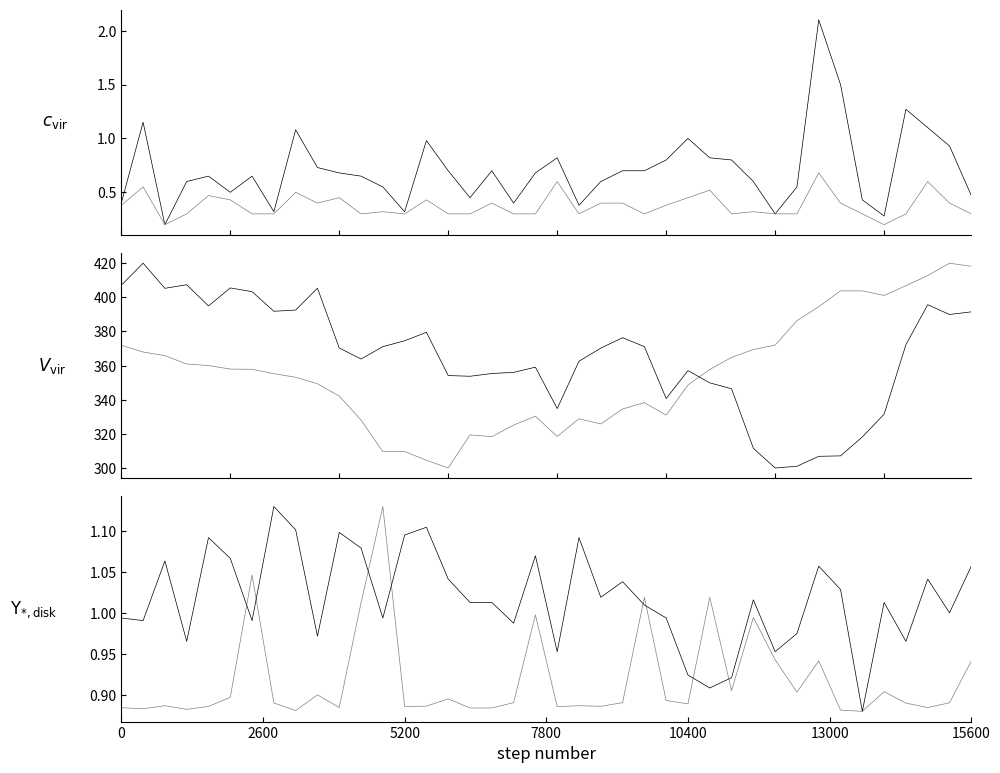

What position from the right is 12?

28